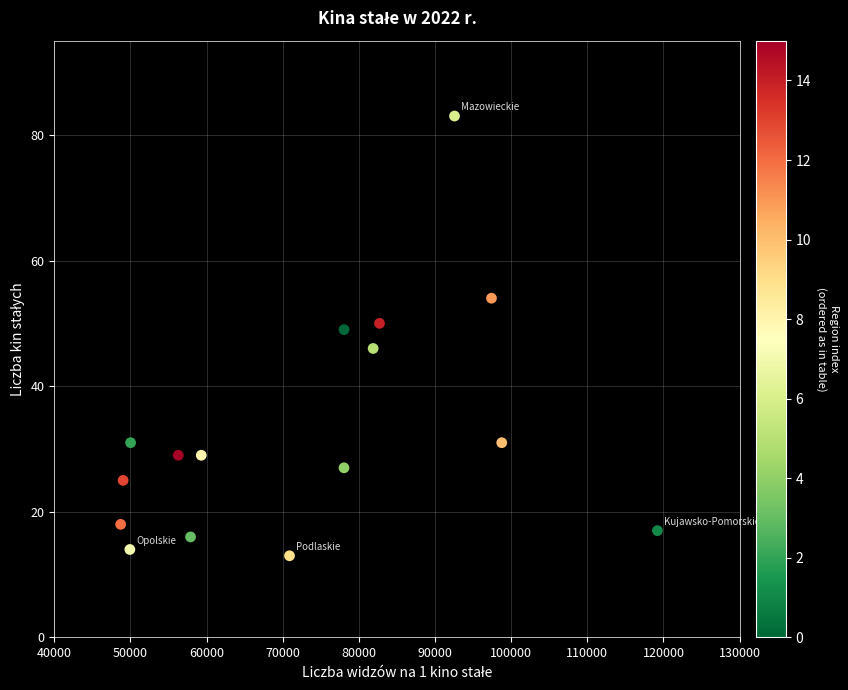

What is the range of X values (max minus min)?

70488